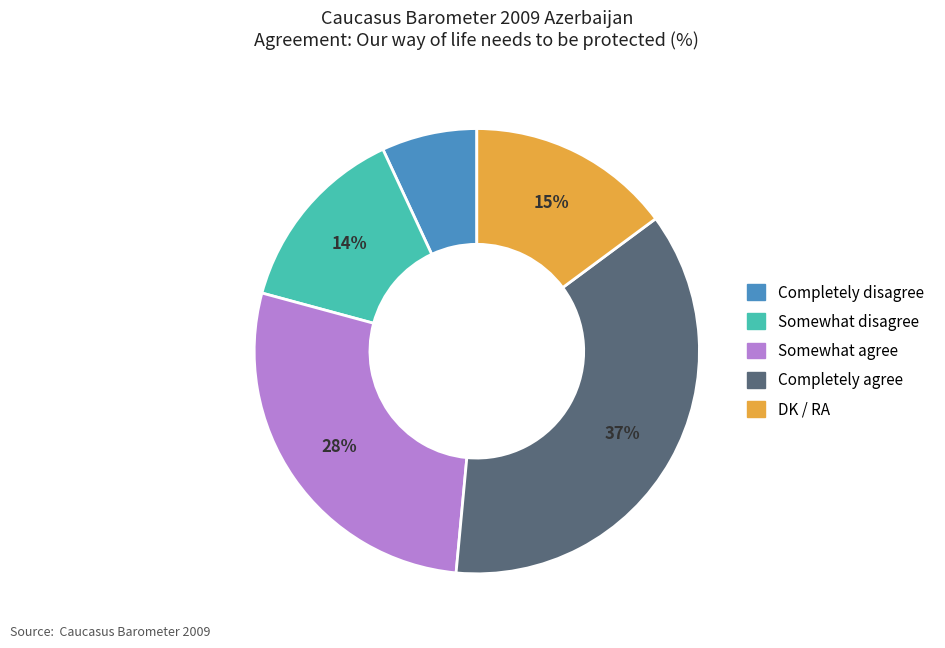

Which category has the smallest portion of the pie?

Completely disagree